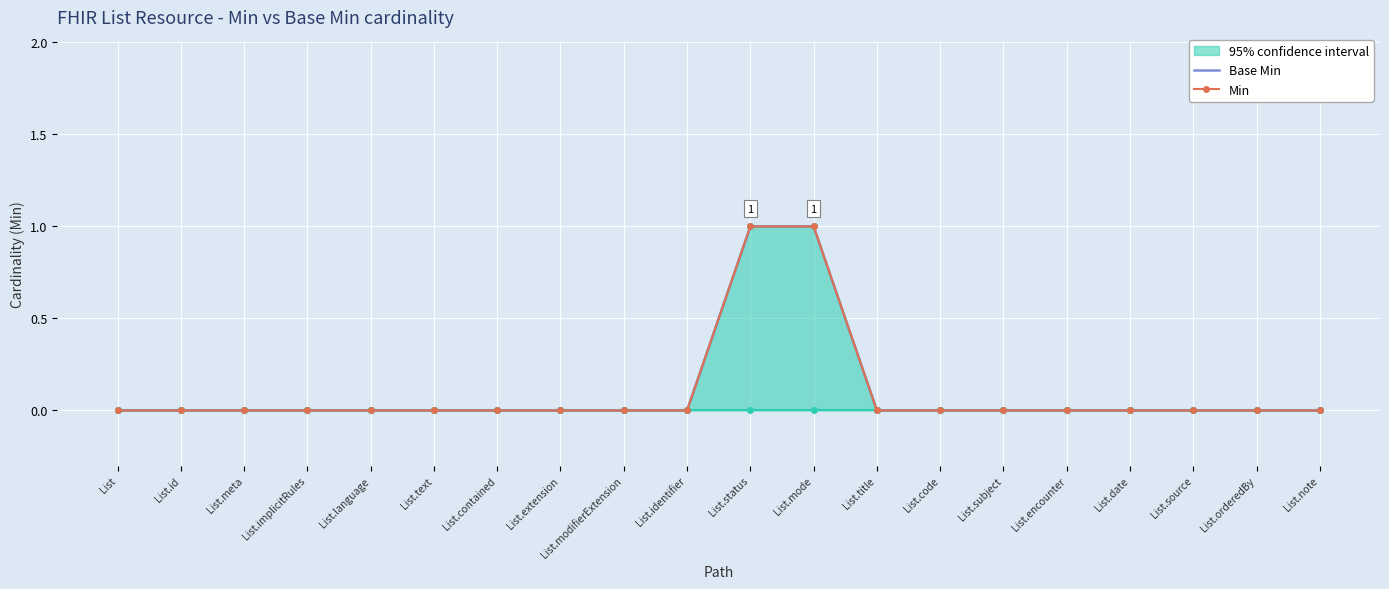

What is the label of the 1st point from the left?

List